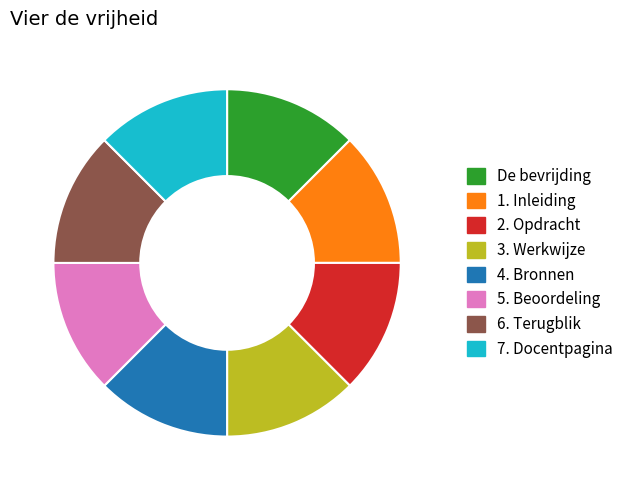

Is 2. Opdracht the majority of the pie?

No